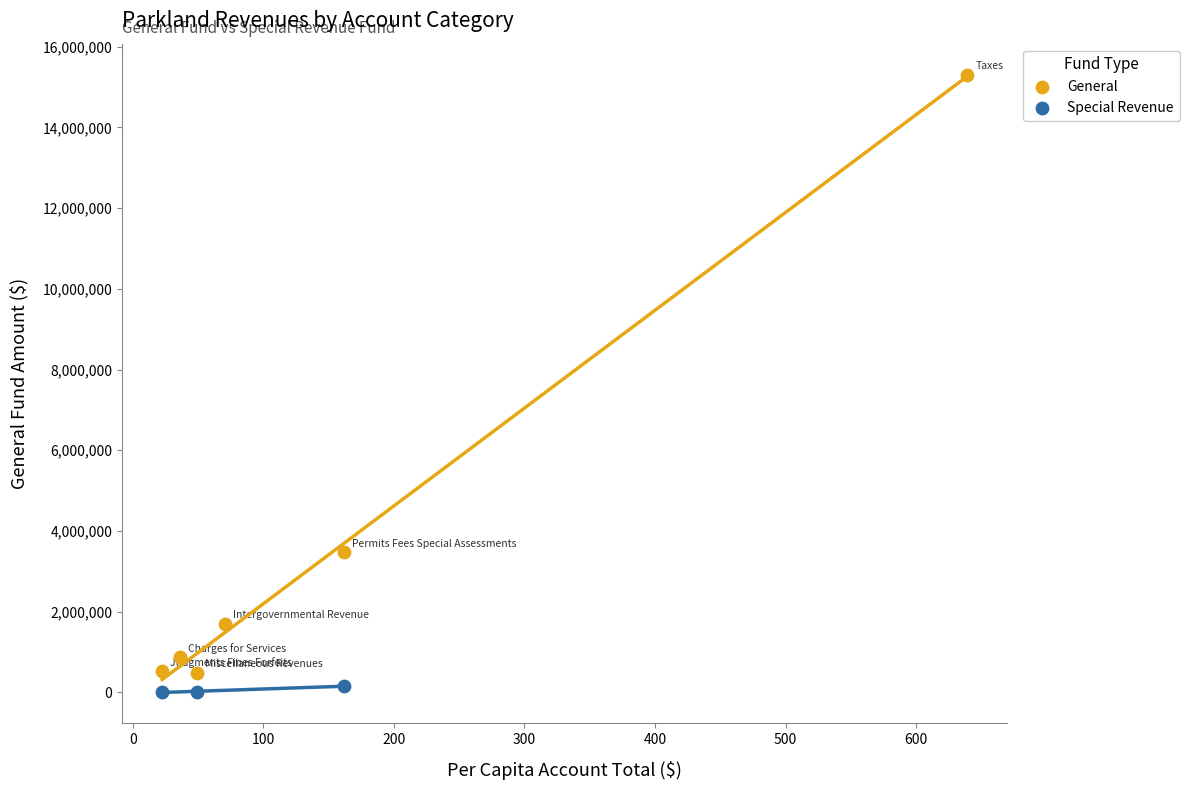

Which series contains the highest Y value?

General